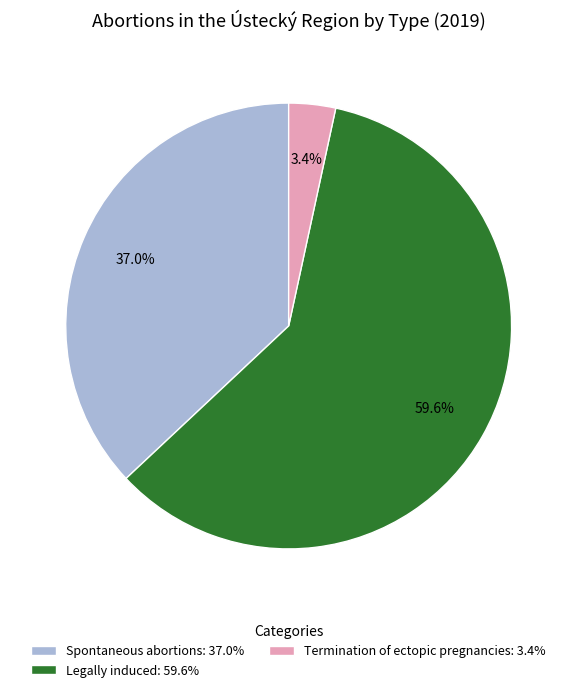

What is the ratio of the value at Legally induced: 59.6% to the value at Spontaneous abortions: 37.0%?

1.6